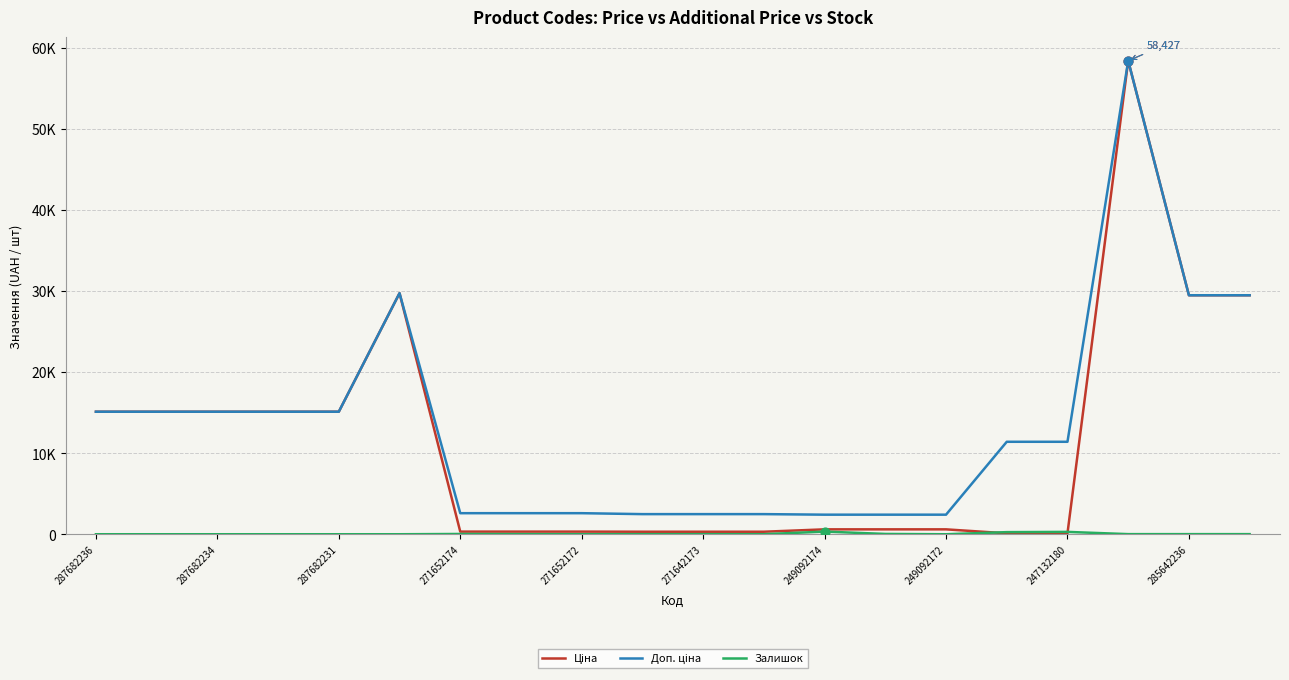

Which series has the largest total across all categories?

Доп. ціна